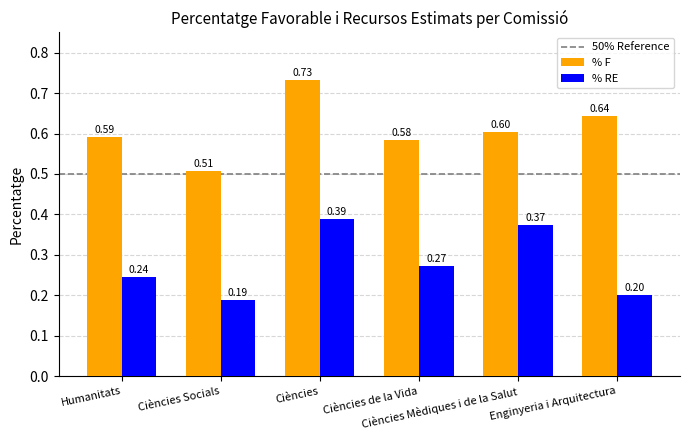

Which label corresponds to the smallest value in the chart?

Ciències Socials